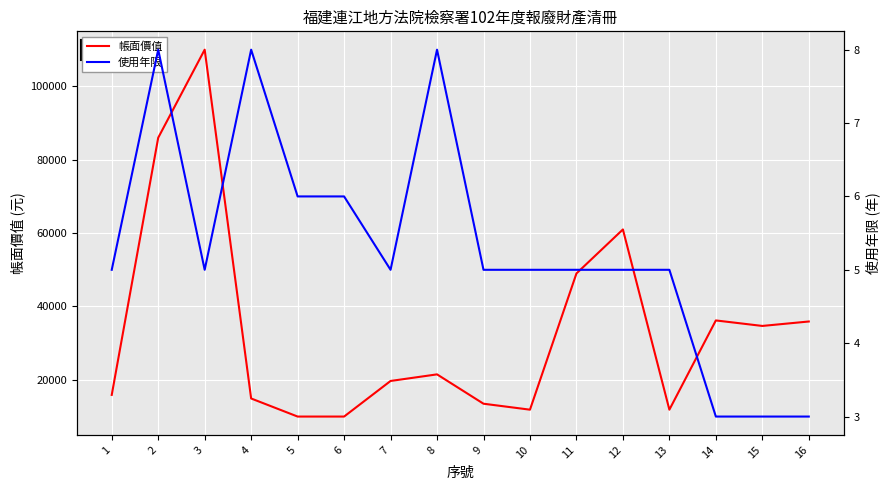

Which series has the largest total across all categories?

帳面價值